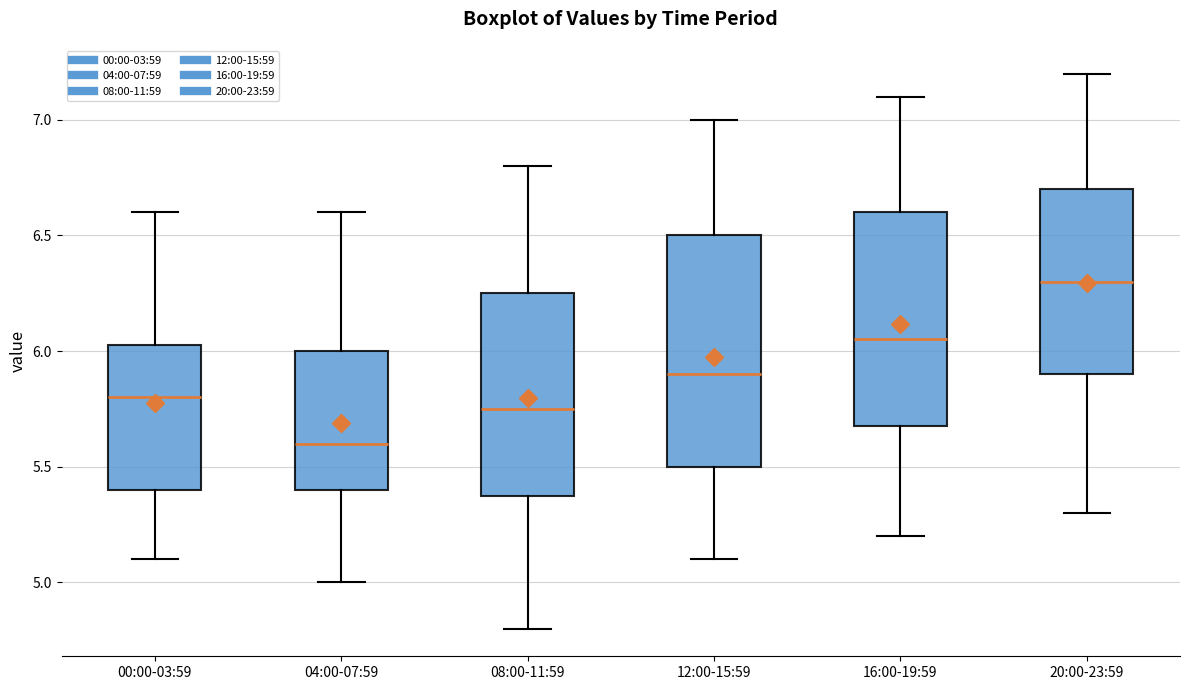

Which box is the tallest, from its lower edge to its upper edge?

12:00-15:59